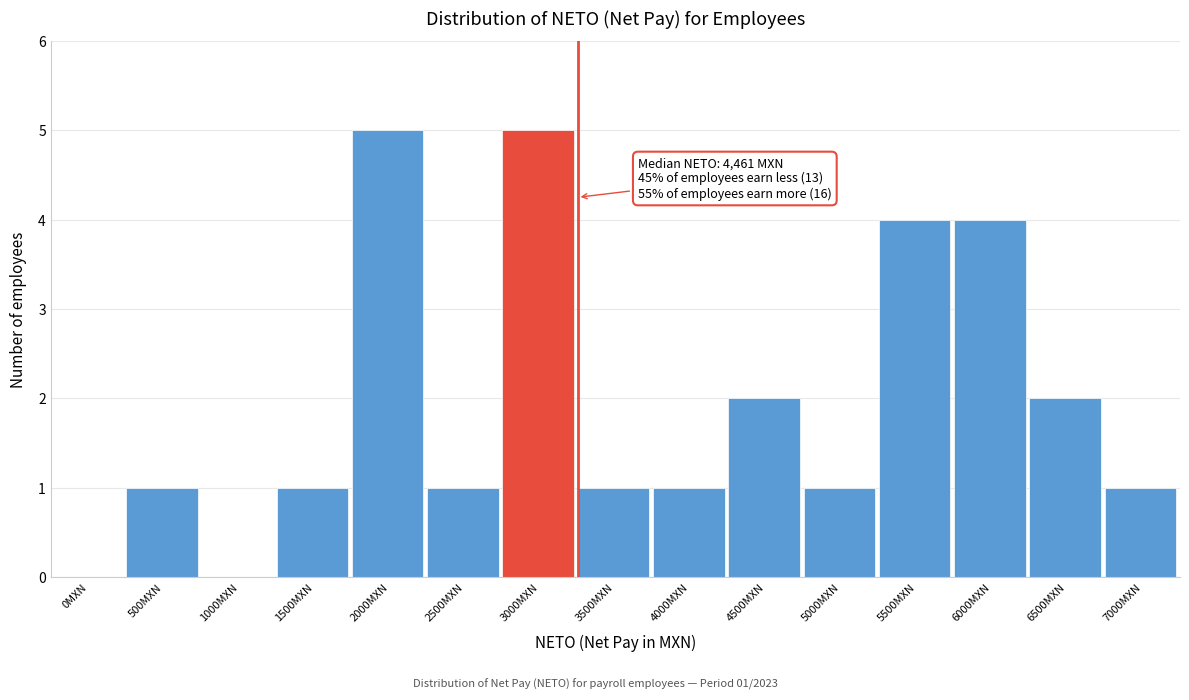

Reading right to left, what are all the values shown in this chart?

7000MXN=1	6500MXN=2	6000MXN=4	5500MXN=4	5000MXN=1	4500MXN=2	4000MXN=1	3500MXN=1	3000MXN=5	2500MXN=1	2000MXN=5	1500MXN=1	1000MXN=0	500MXN=1	0MXN=0